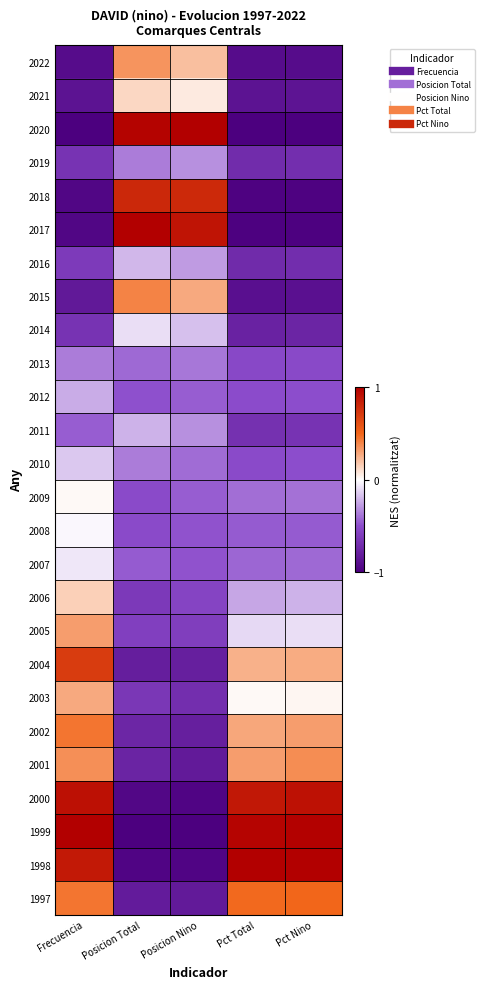

At how many categories does at least one series exceed 0?

5